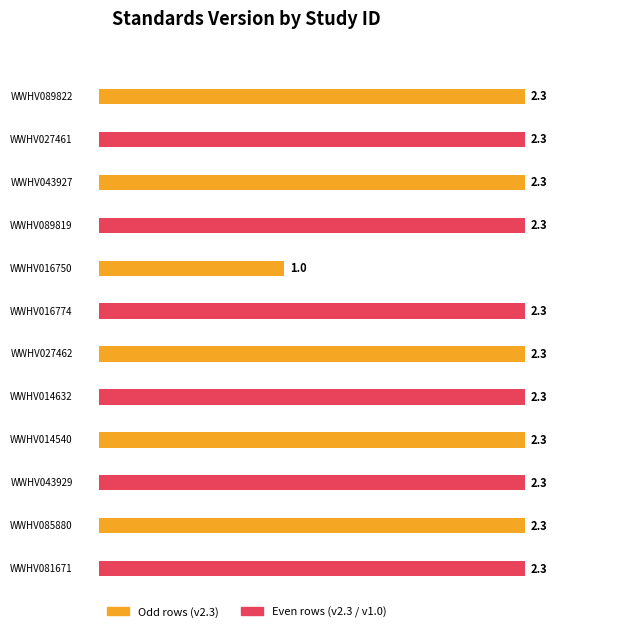

At which label does the data first exceed 2?

WWHV089822